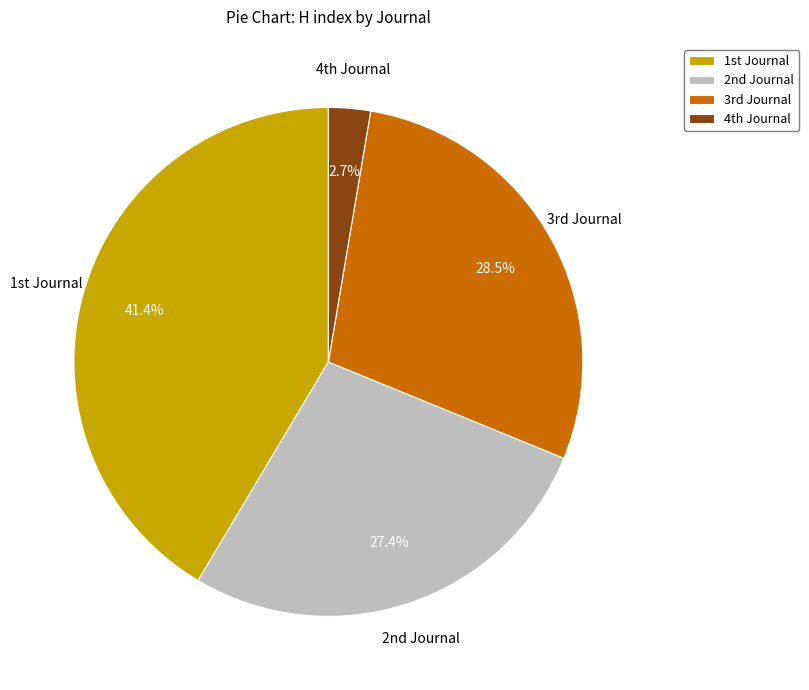

Rank the categories by value from highest to lowest.

1st Journal, 3rd Journal, 2nd Journal, 4th Journal